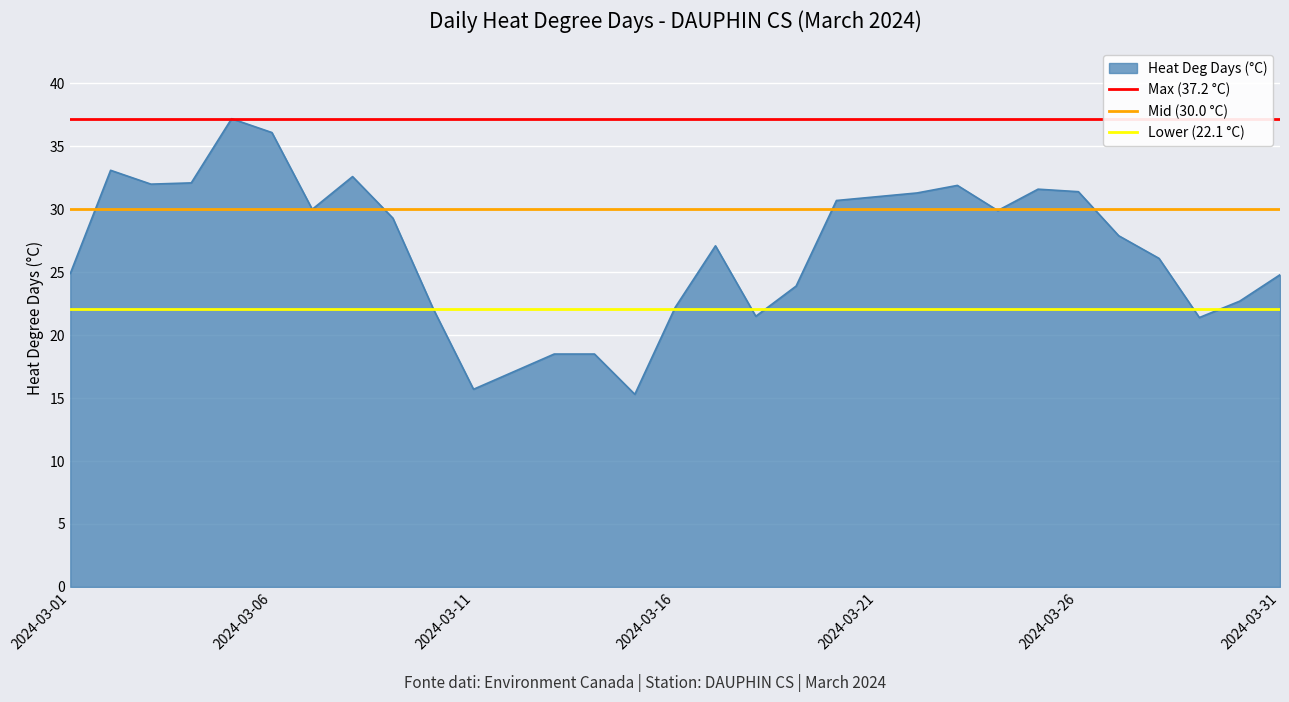

What is the maximum value for Heat Deg Days (°C)?

37.2